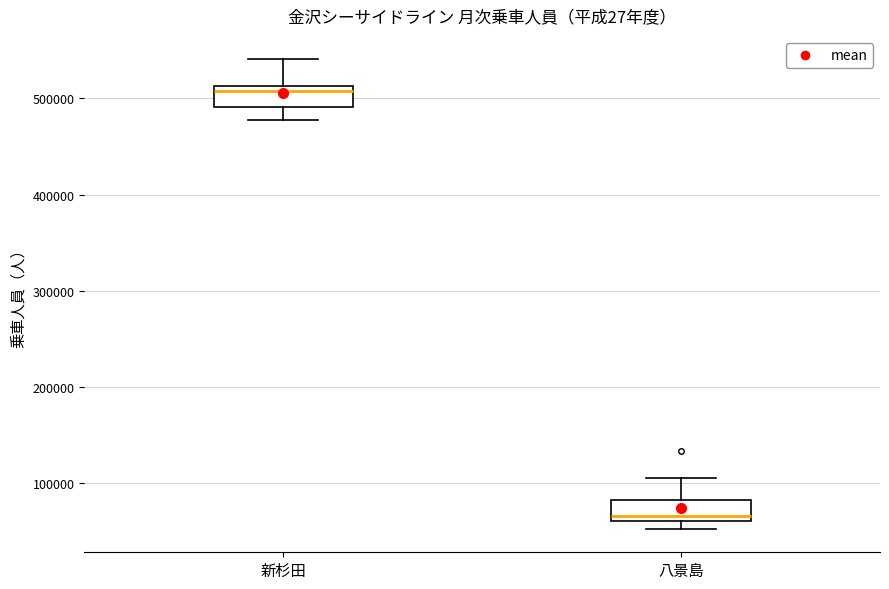

Reading left to right, transcribe this box plot: for each box, give where its median line is, the range the box spans, and where its two whiskers end, as read against the y-axis. The values are not printed on the chart, so give them approximately, as read against the axis.

新杉田: median 510000 (just below the box's upper edge), box 490000 to 510000, whiskers 480000 to 540000
八景島: median 70000, box 60000 to 80000, whiskers 50000 to 110000